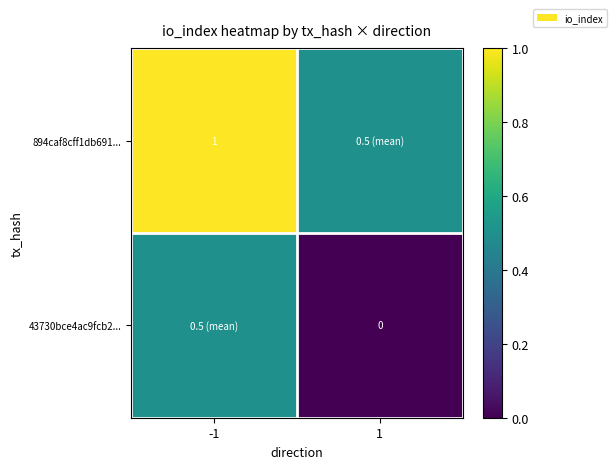

Between 1 and -1, which is larger?

-1